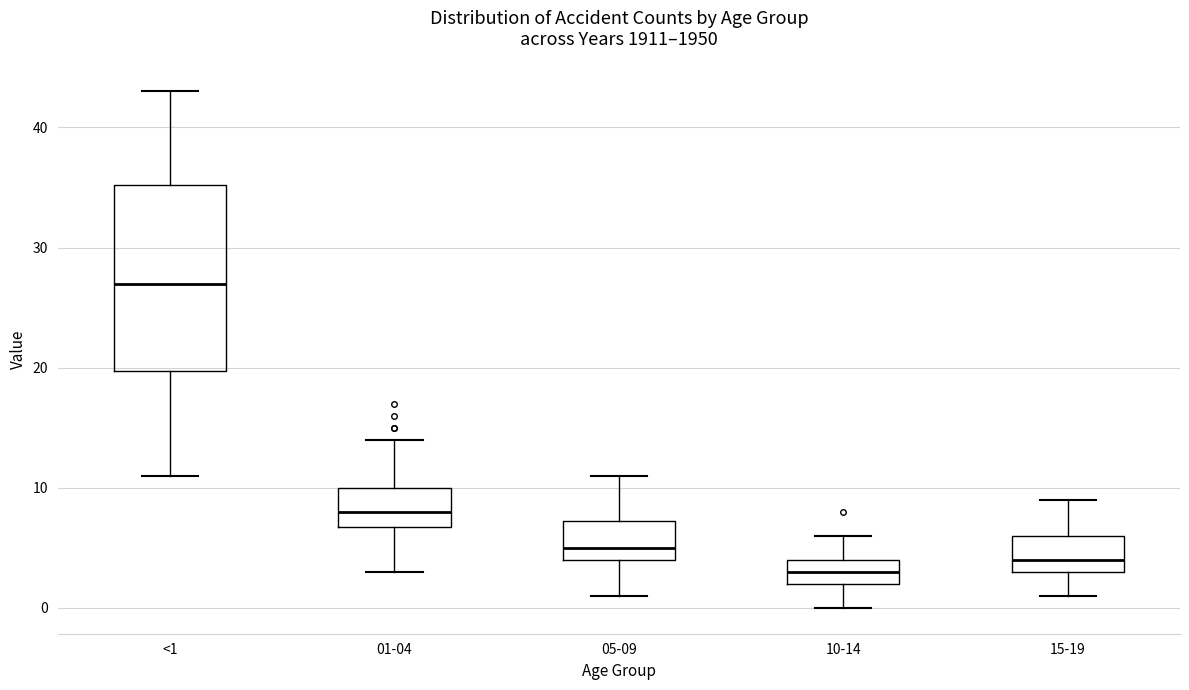

Reading left to right, read every box against the y-axis: the position of its median line, the range the box covers, and the ends of its whiskers. The values are not printed on the chart, so give them approximately, as read against the axis.

<1: median 27, box 20 to 35, whiskers 11 to 43
01-04: median 8, box 7 to 10, whiskers 3 to 14
05-09: median 5, box 4 to 7, whiskers 1 to 11
10-14: median 3, box 2 to 4, whiskers 0 to 6
15-19: median 4, box 3 to 6, whiskers 1 to 9